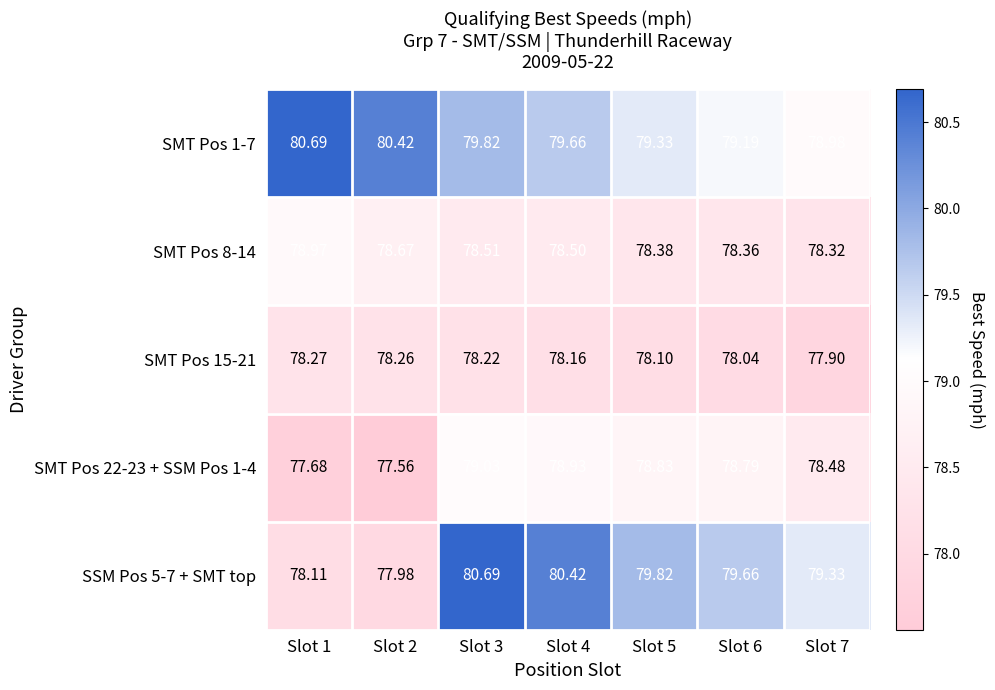

Is the value of SMT Pos 1-7 at Slot 3 greater than the value of SMT Pos 22-23 + SSM Pos 1-4 at Slot 2?

Yes